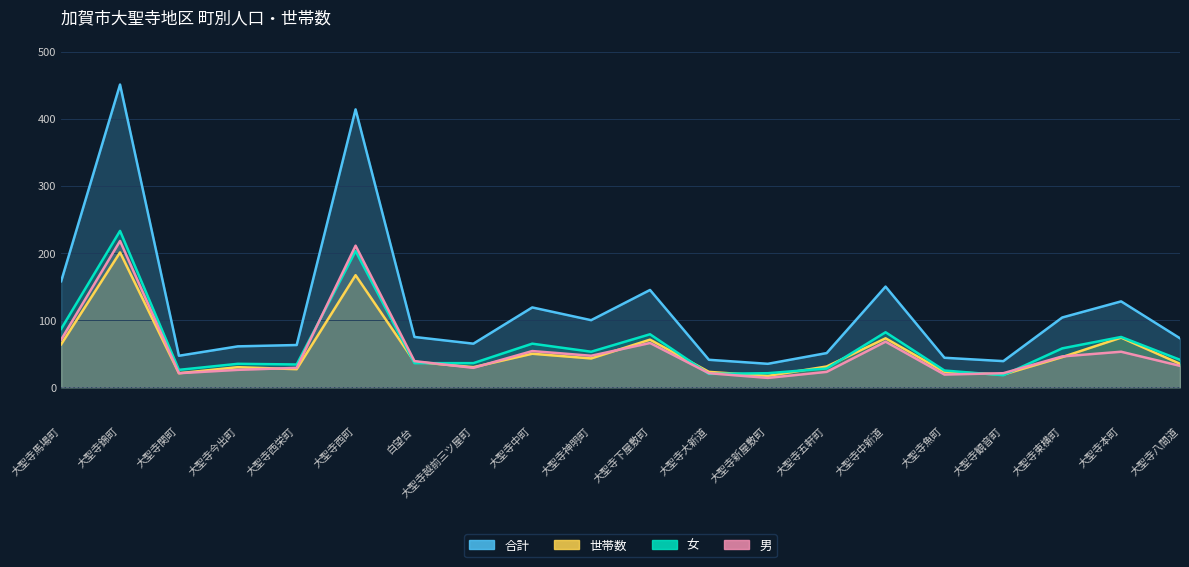

Rank the categories by 女 value from highest to lowest.

大聖寺錦町, 大聖寺西町, 大聖寺馬場町, 大聖寺中新道, 大聖寺下屋敷町, 大聖寺本町, 大聖寺中町, 大聖寺東横町, 大聖寺神明町, 大聖寺八間道, 白望台, 大聖寺越前三ツ屋町, 大聖寺今出町, 大聖寺西栄町, 大聖寺五軒町, 大聖寺関町, 大聖寺魚町, 大聖寺新屋敷町, 大聖寺大新道, 大聖寺観音町